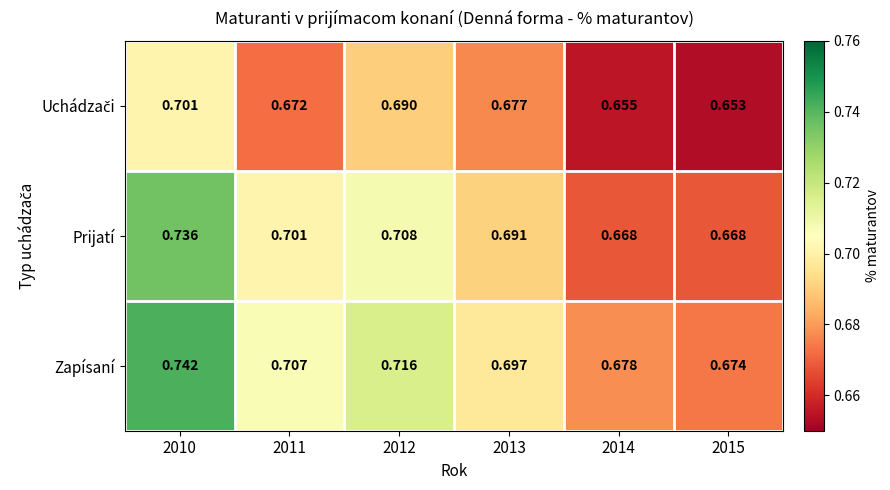

Which series has the largest total across all categories?

Zapísaní